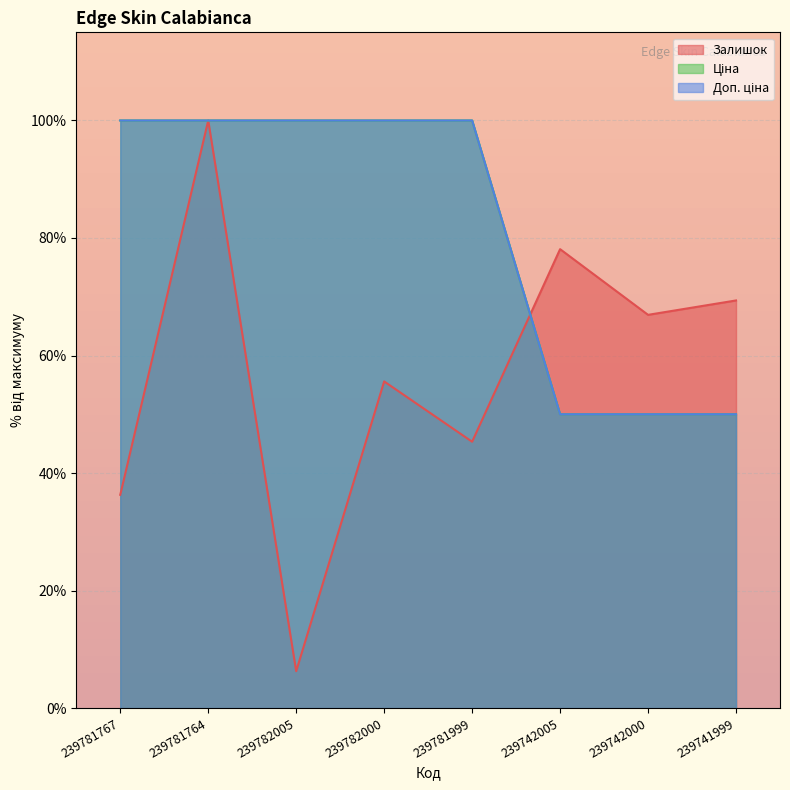

What is the average value of the Залишок series?

57.2